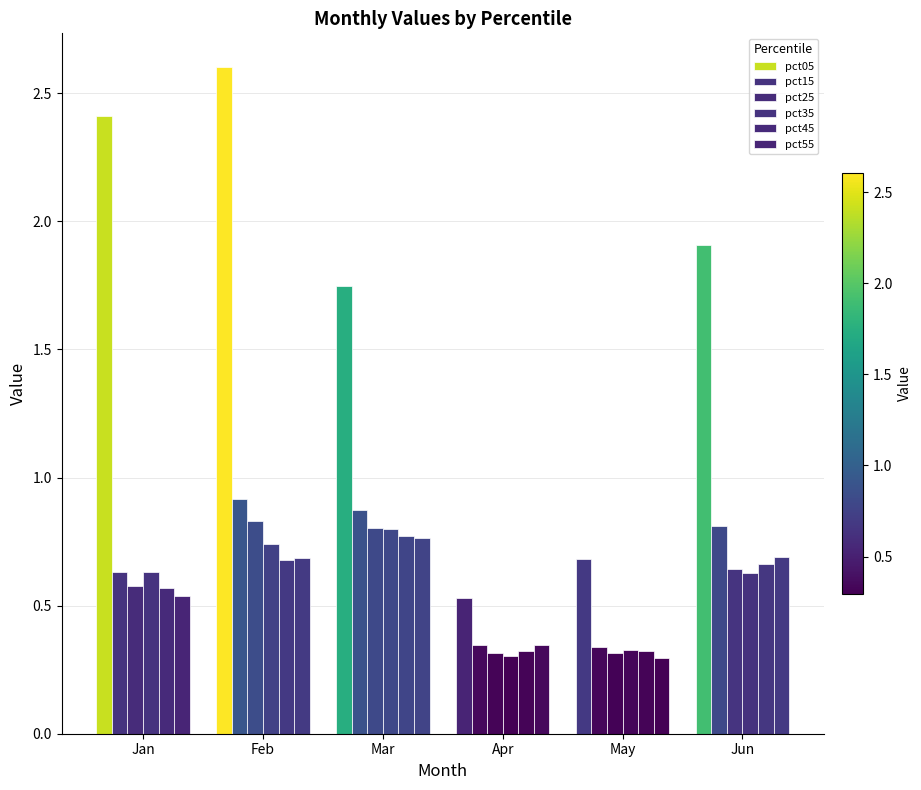

The pct35 series shows 0.5 at Apr. True or false?

False